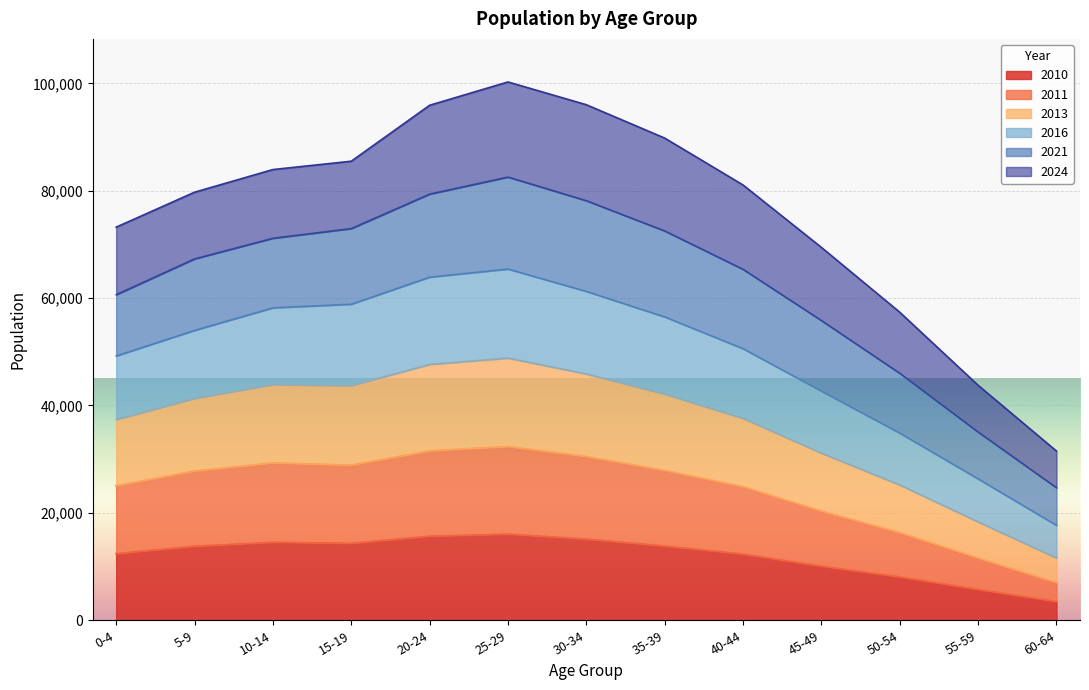

The value of 2010 at 0-4 is 16361.4. True or false?

False